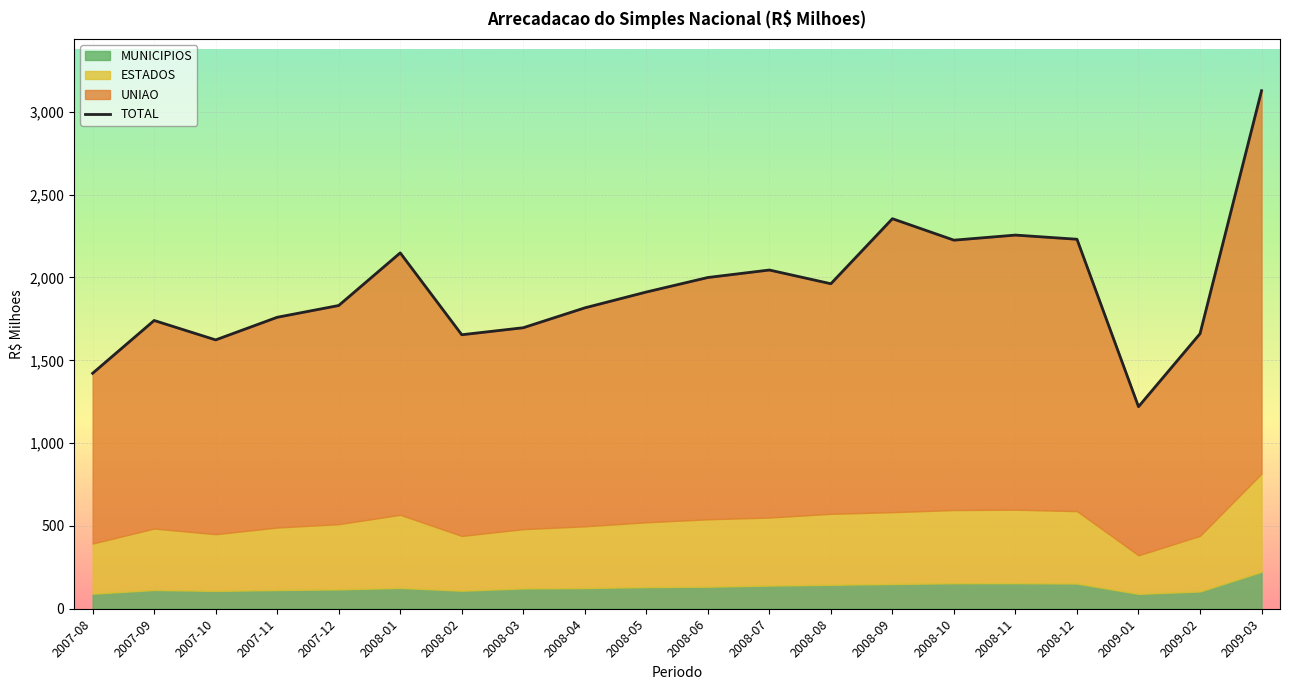

What is the difference between the maximum and minimum values?

1907.9